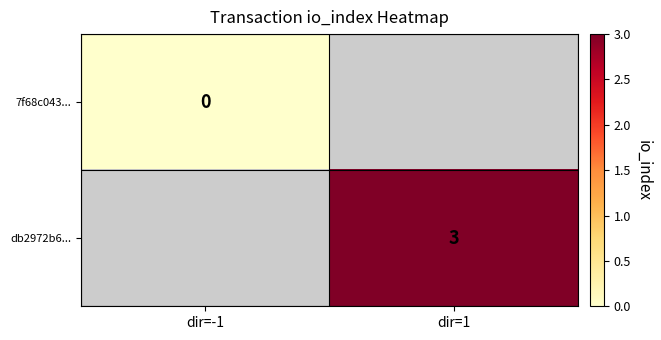

How many data points does each series have?

2